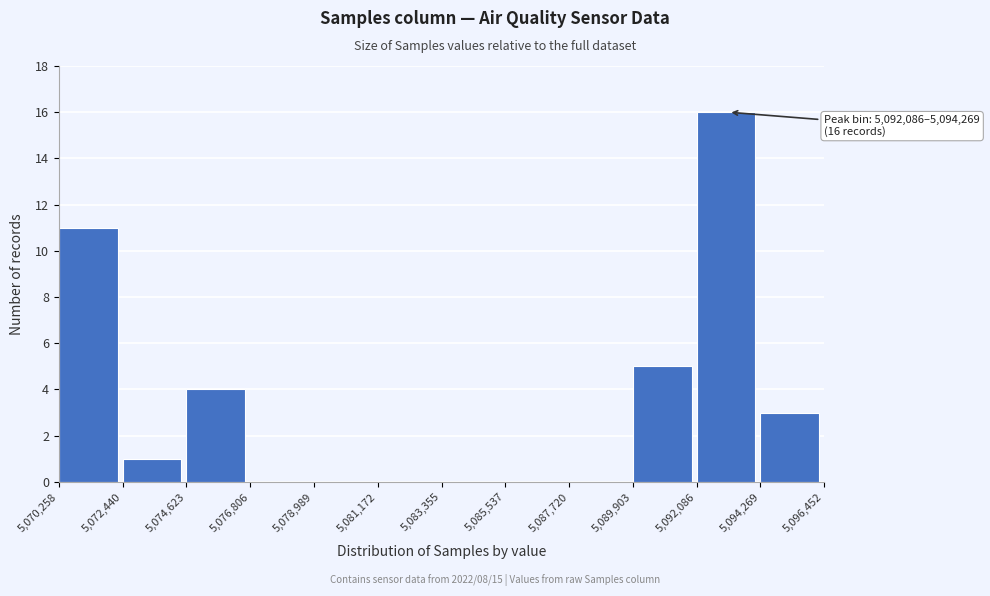

Which range on the x-axis has the tallest bar?

5,092,086 to 5,094,269